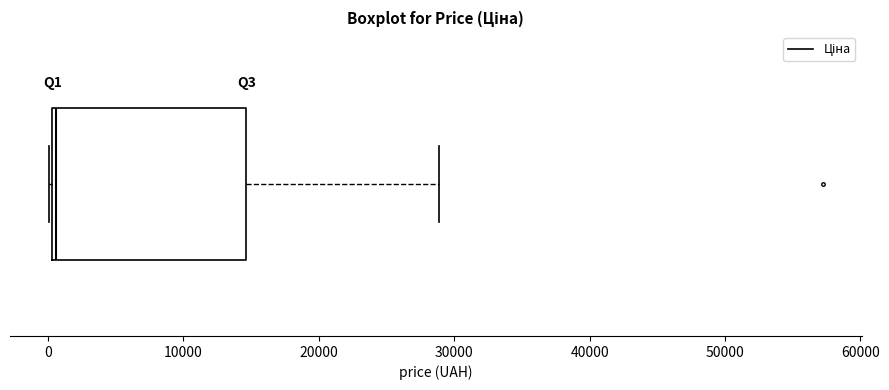

Where does the median line of the box sit on the x-axis? The values are not printed on the chart, so give them approximately, as read against the axis.

1000